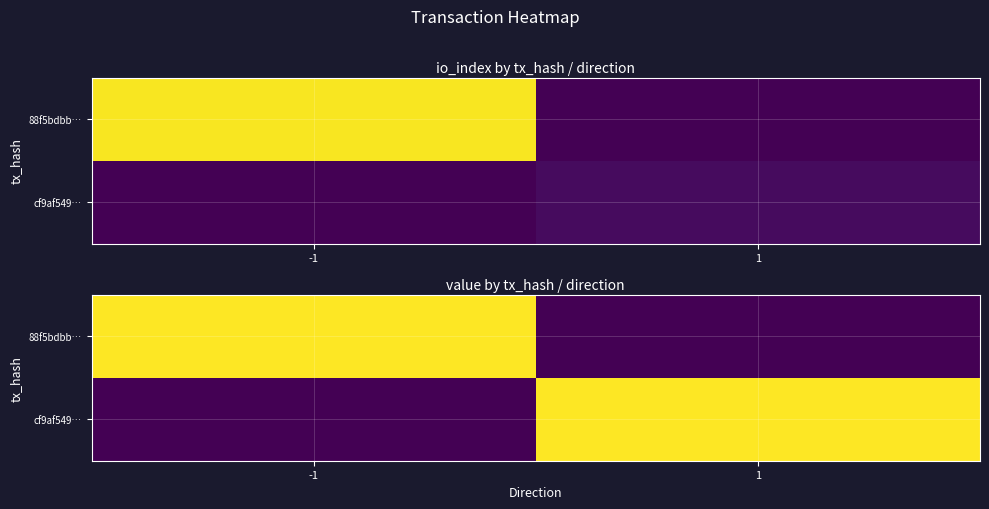

How many values in the cf9af549… series exceed 11?

1